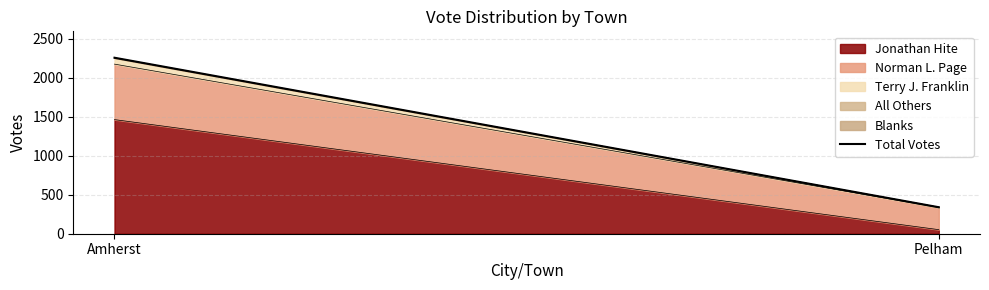

What is the sum of the values at Amherst and Pelham?

2598